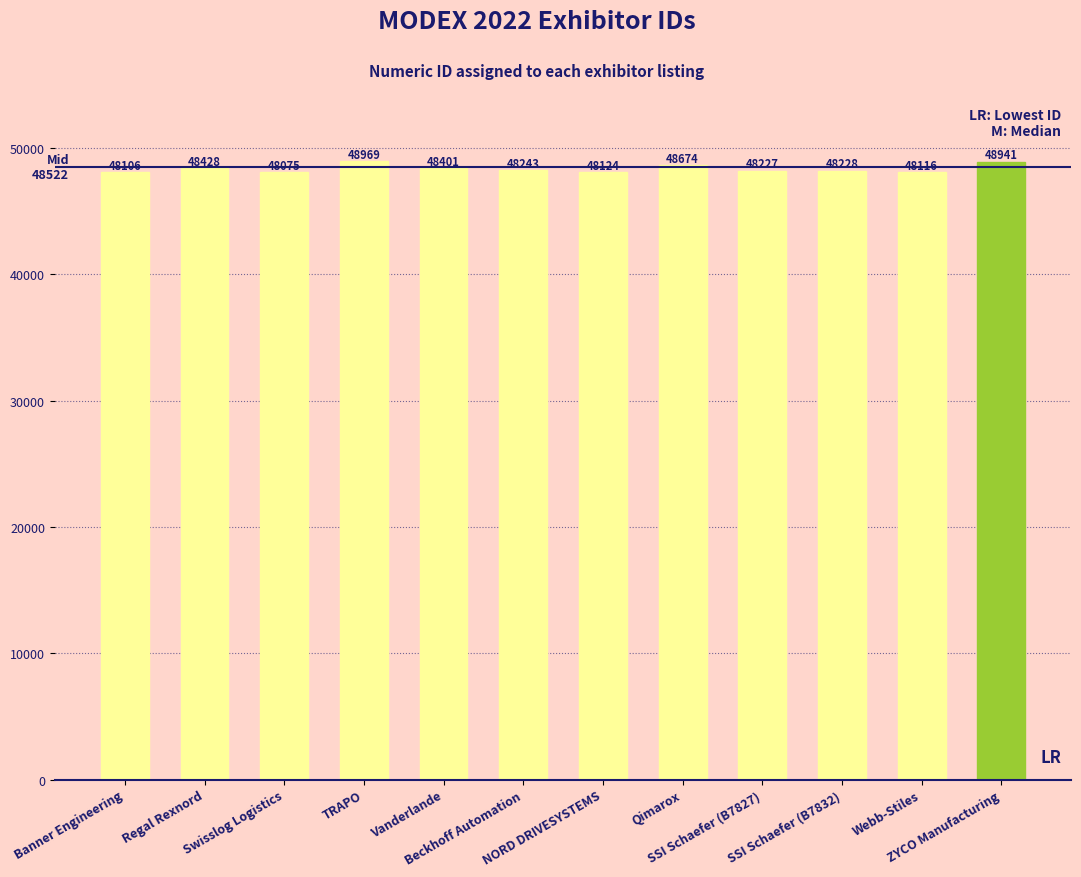

Read the value at Beckhoff Automation.

48243